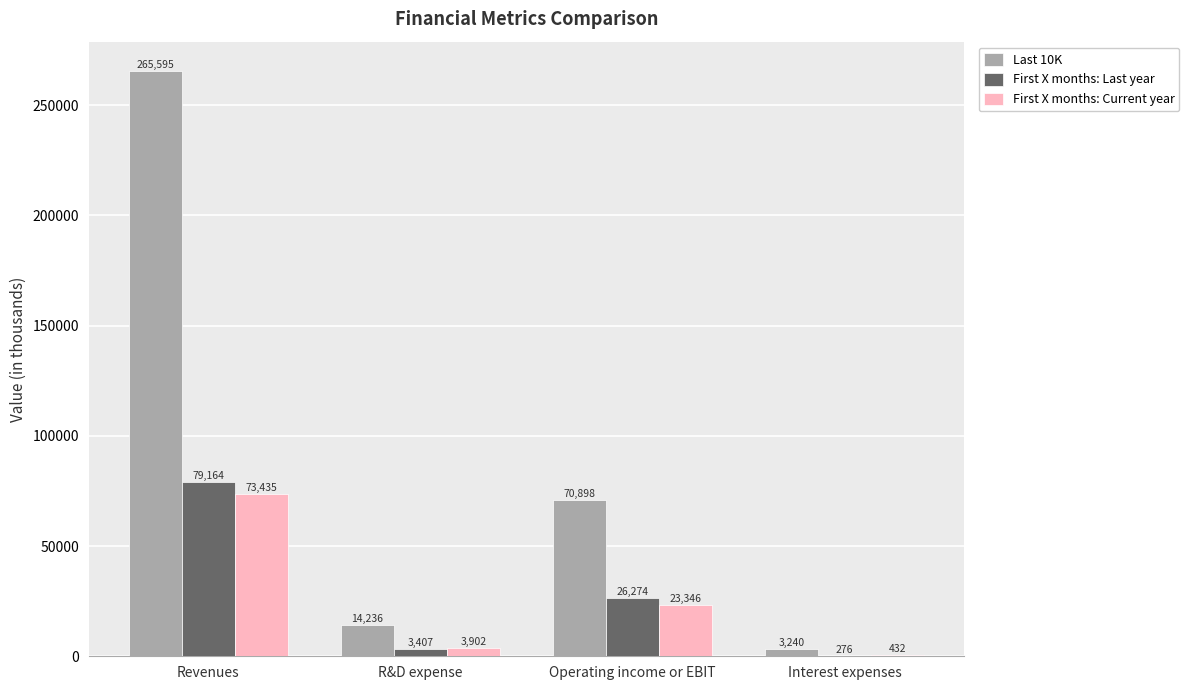

Where does the First X months: Current year series first go above 23346?

Revenues